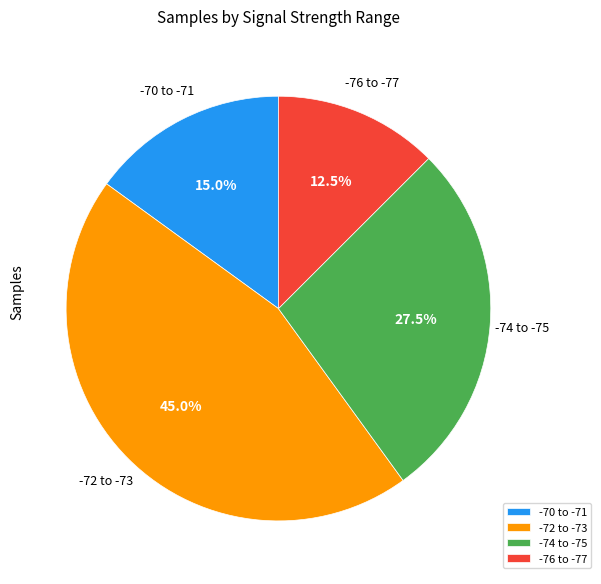

Rank the categories by value from highest to lowest.

-72 to -73, -74 to -75, -70 to -71, -76 to -77